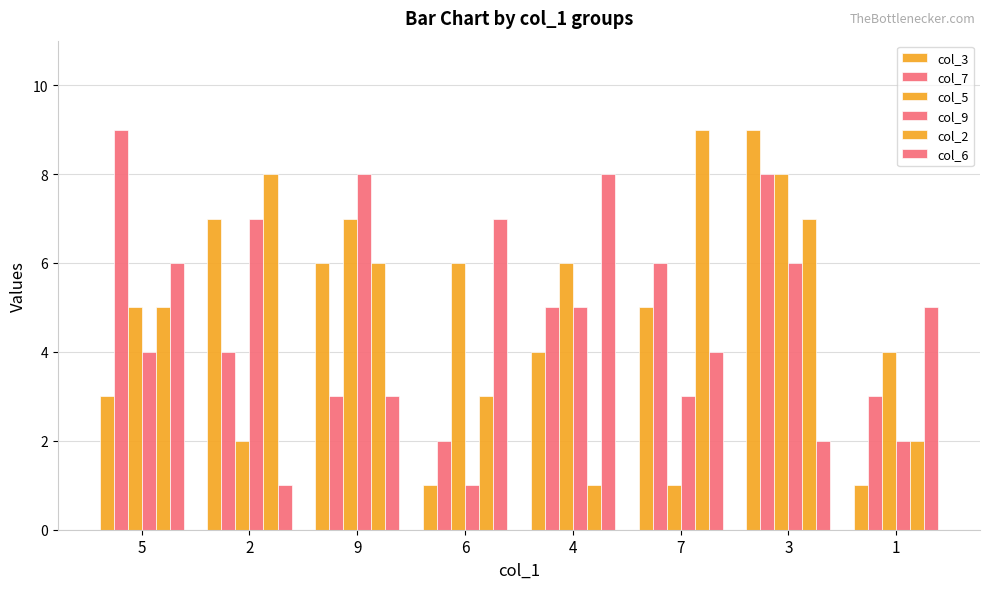

What is the maximum value for col_3?

9